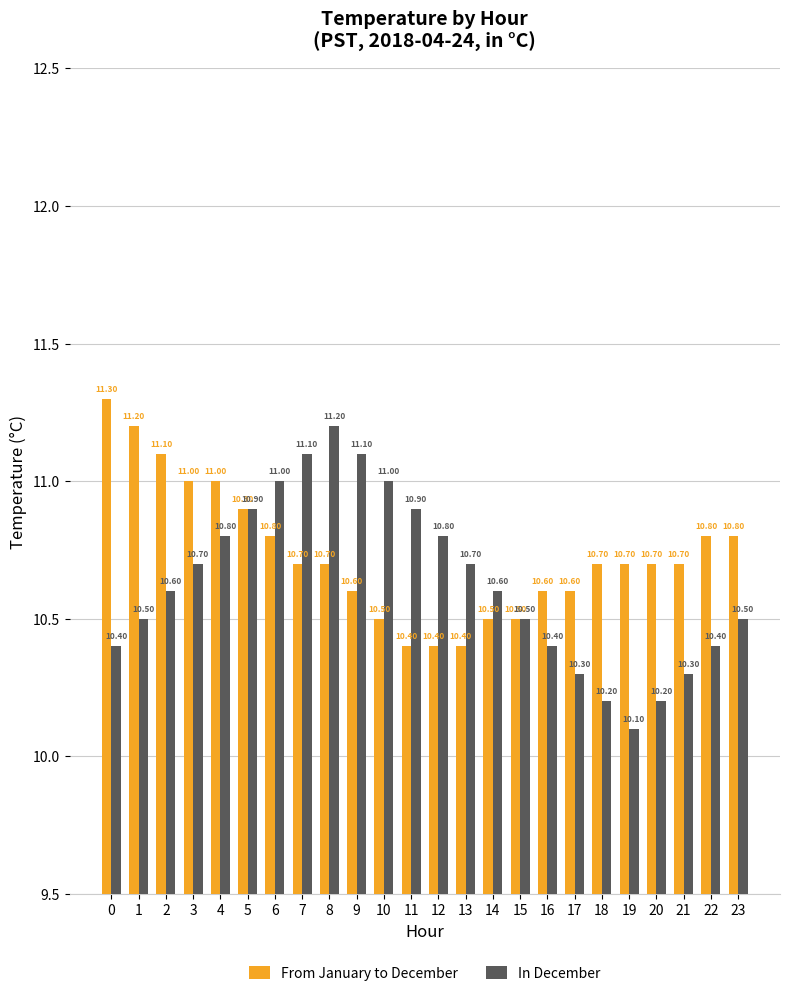

Count the From January to December values in the range 10 to 11.

21